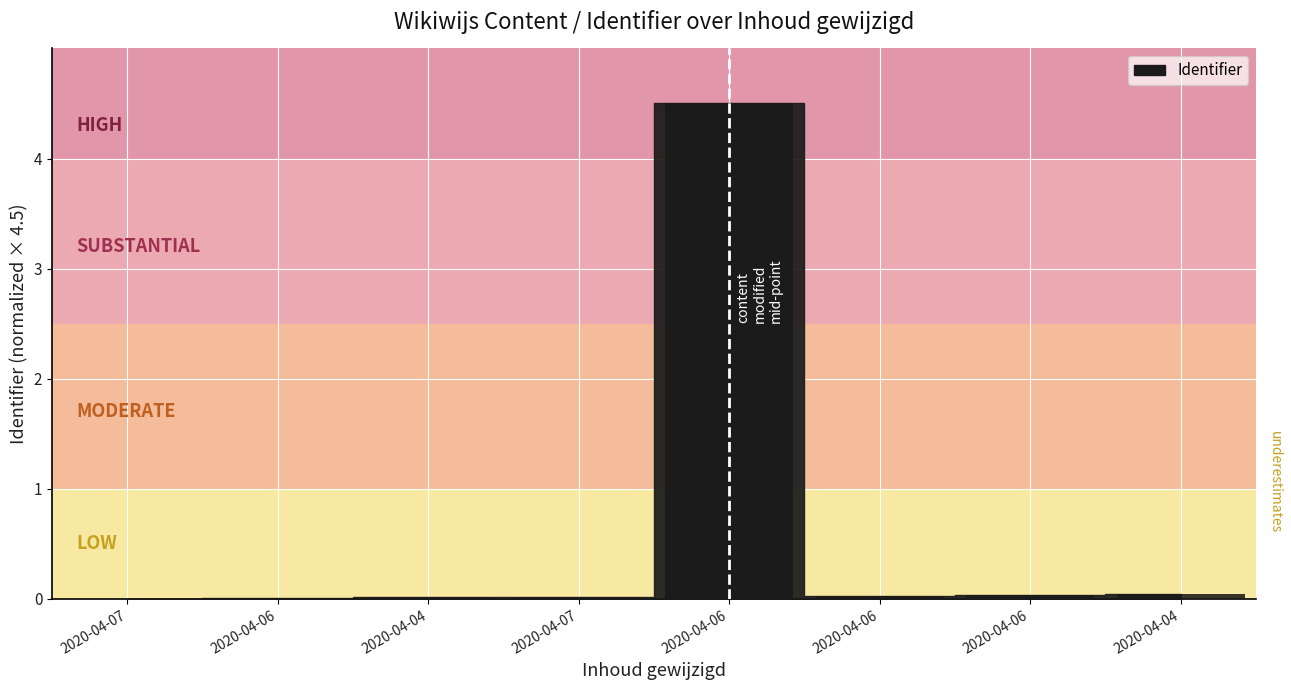

Does the chart contain stacked bars?

No